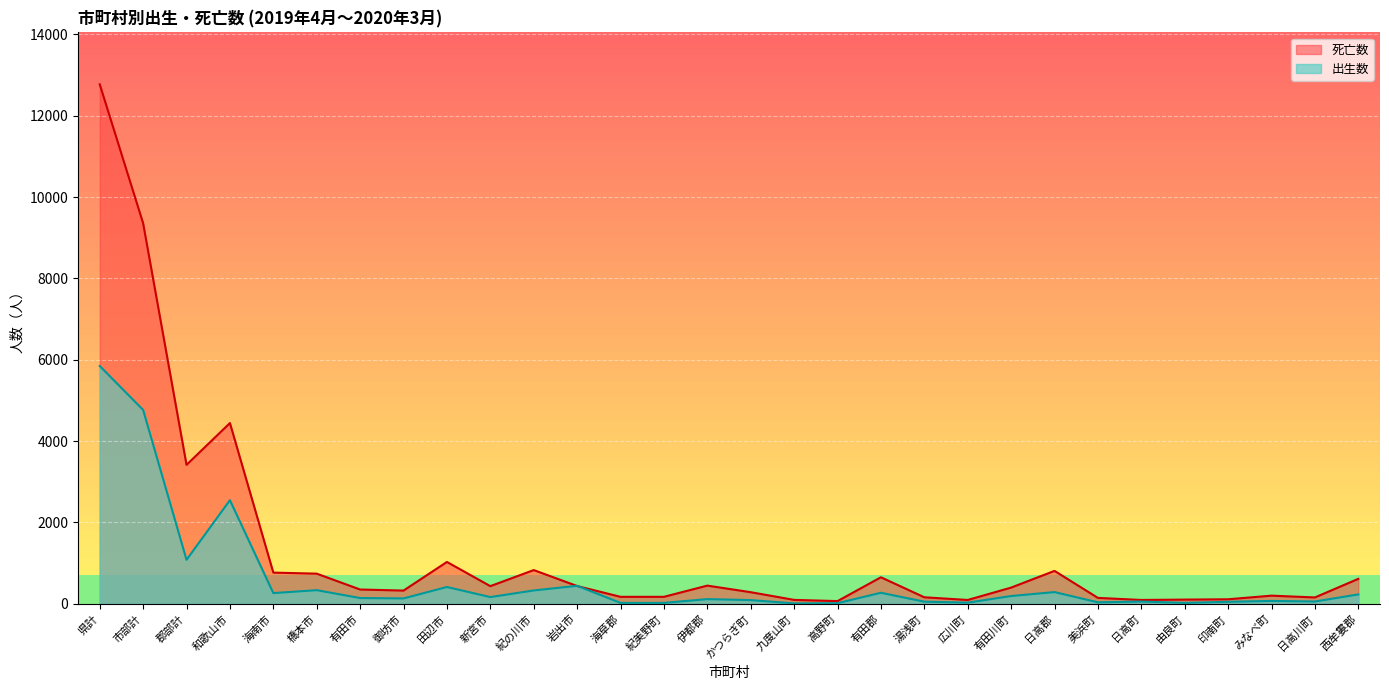

Reading left to right, list all the values displayed in this chart.

出生数: 県計=5848	市部計=4767	郡部計=1081	和歌山市=2548	海南市=263	橋本市=335	有田市=141	御坊市=132	田辺市=413	新宮市=165	紀の川市=328	岩出市=442	海草郡=22	紀美野町=22	伊都郡=115	かつらぎ町=91	九度山町=9	高野町=15	有田郡=271	湯浅町=52	広川町=28	有田川町=191	日高郡=288	美浜町=36	日高町=55	由良町=22	印南町=49	みなべ町=70	日高川町=56	西牟婁郡=231
死亡数: 県計=12775	市部計=9358	郡部計=3417	和歌山市=4445	海南市=767	橋本市=741	有田市=351	御坊市=325	田辺市=1029	新宮市=434	紀の川市=829	岩出市=437	海草郡=171	紀美野町=171	伊都郡=447	かつらぎ町=285	九度山町=96	高野町=66	有田郡=652	湯浅町=160	広川町=94	有田川町=398	日高郡=809	美浜町=145	日高町=94	由良町=103	印南町=111	みなべ町=200	日高川町=156	西牟婁郡=613